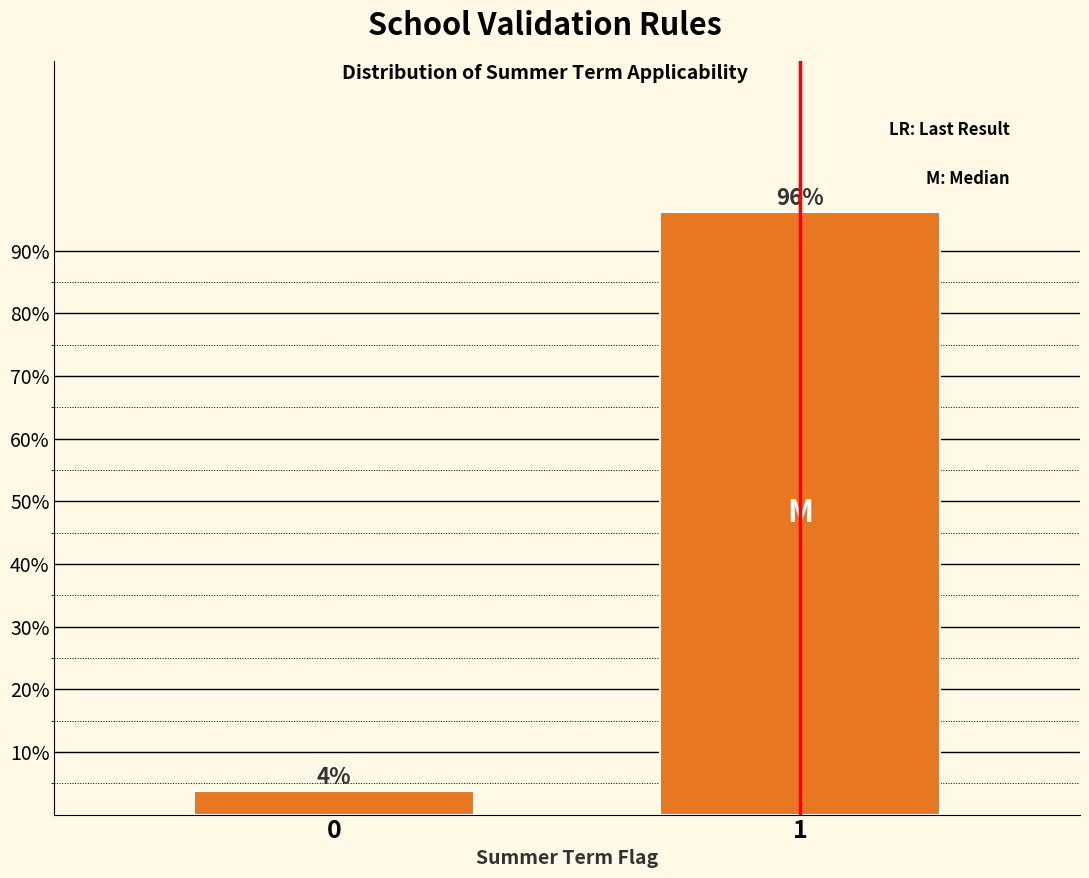

What is the sum of the values at 0 and 1?

100.0